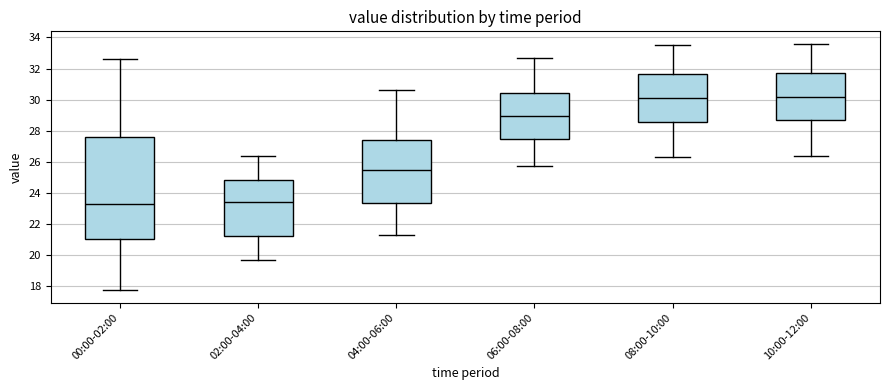

Where does the upper whisker of the box for 00:00-02:00 end on the y-axis? The values are not printed on the chart, so give them approximately, as read against the axis.

32.6